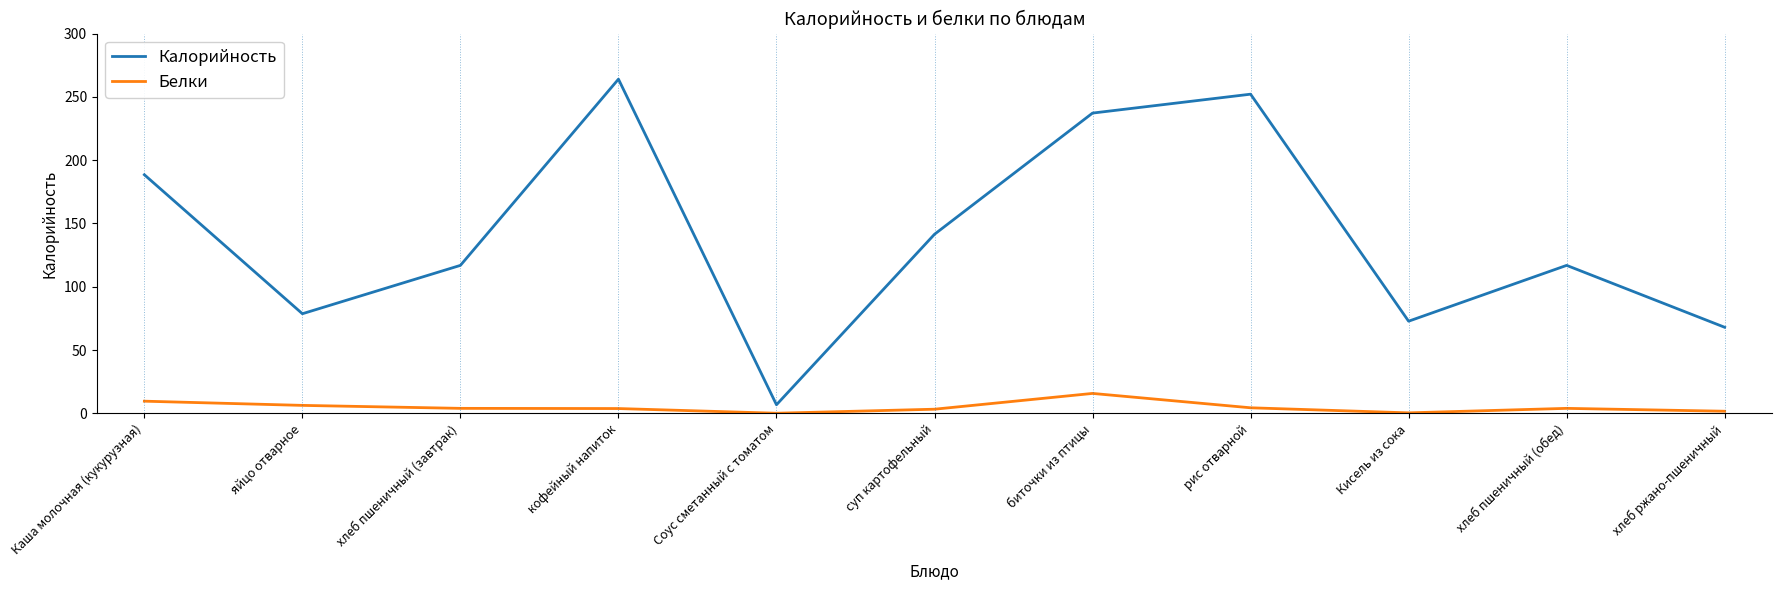

What is the minimum value shown in the chart?

0.1